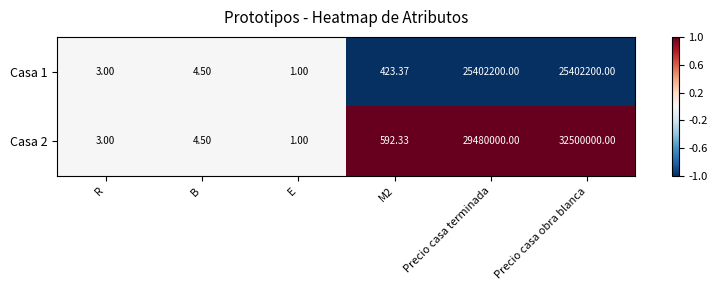

At Precio casa terminada, list the series in order from largest to smallest.

Casa 2, Casa 1